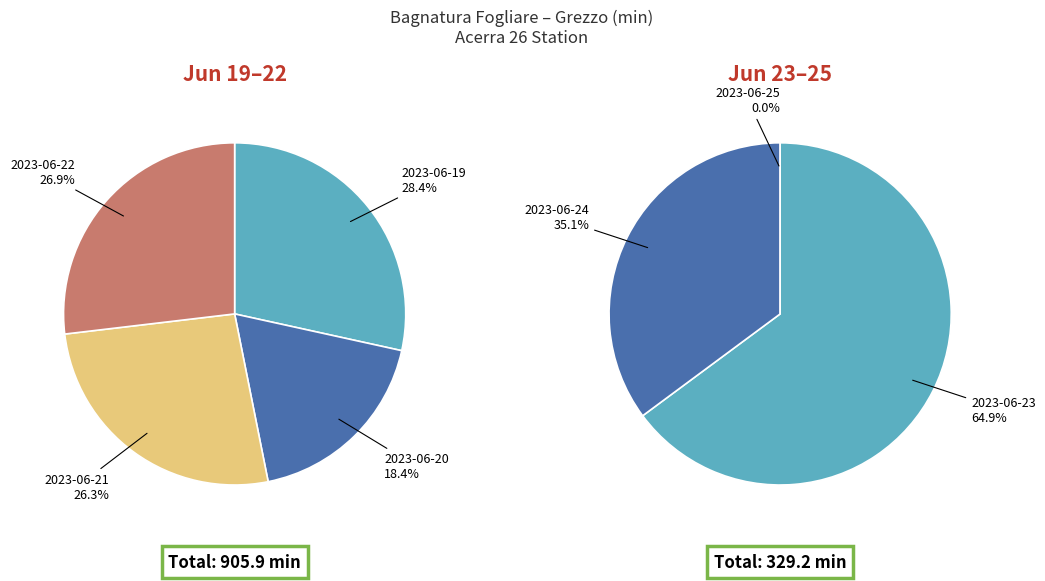

How many segments does this pie chart have?

7